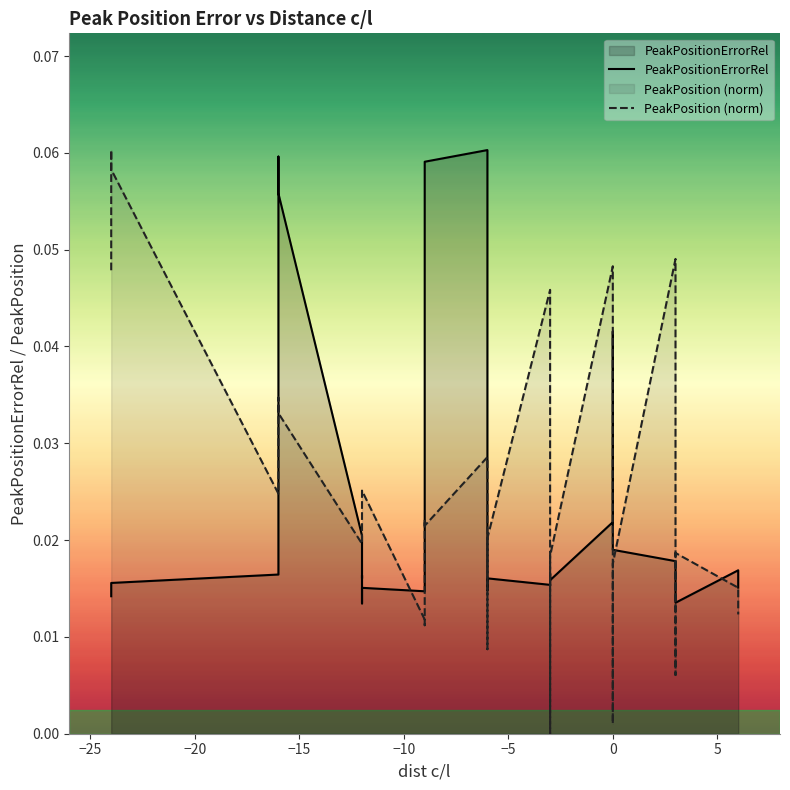

What is the maximum value for PeakPositionErrorRel?

0.1